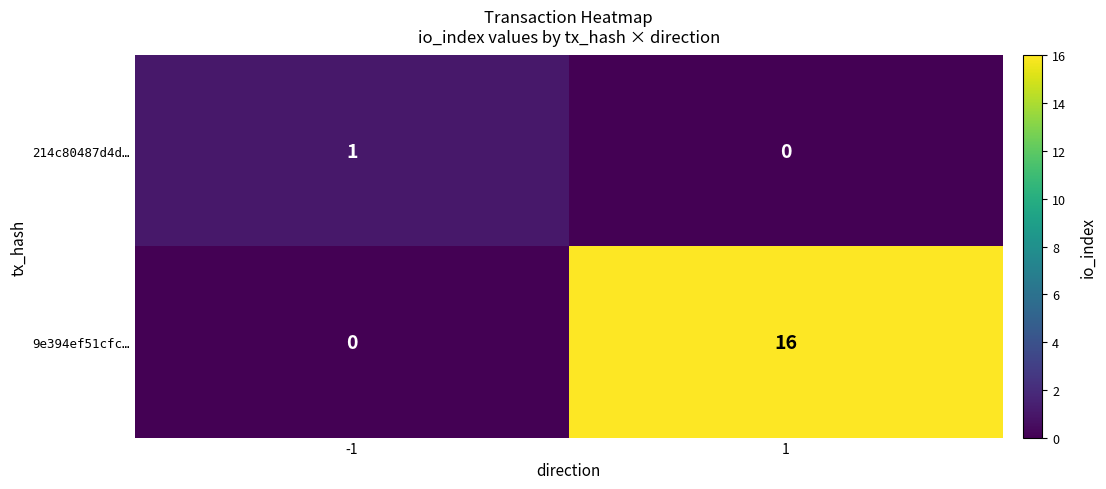

What is the spread (max minus min) of values at 1?

16